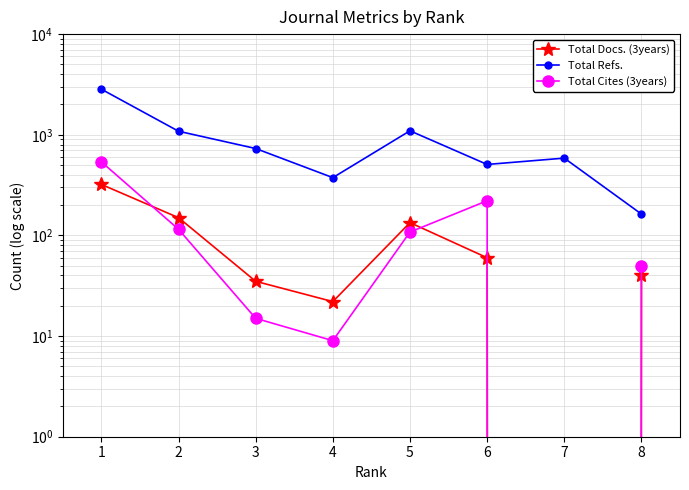

True or false: Total Cites (3years) has more than 2 interior local peaks.

False